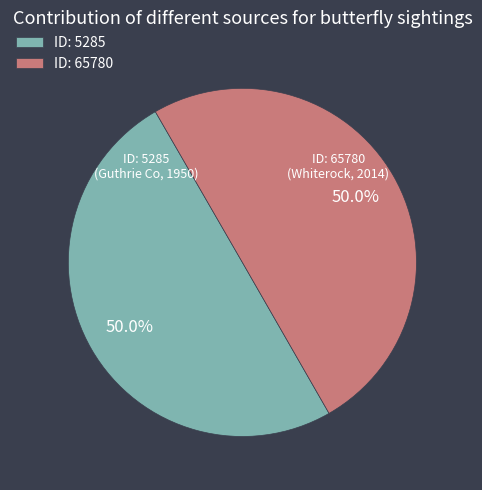

To the nearest percent, what is the average slice percentage?

50%